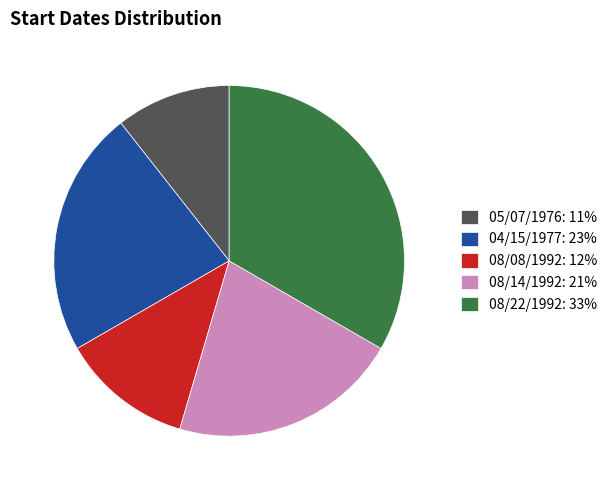

Is the sum of 04/15/1977 and 05/07/1976 greater than half?

No